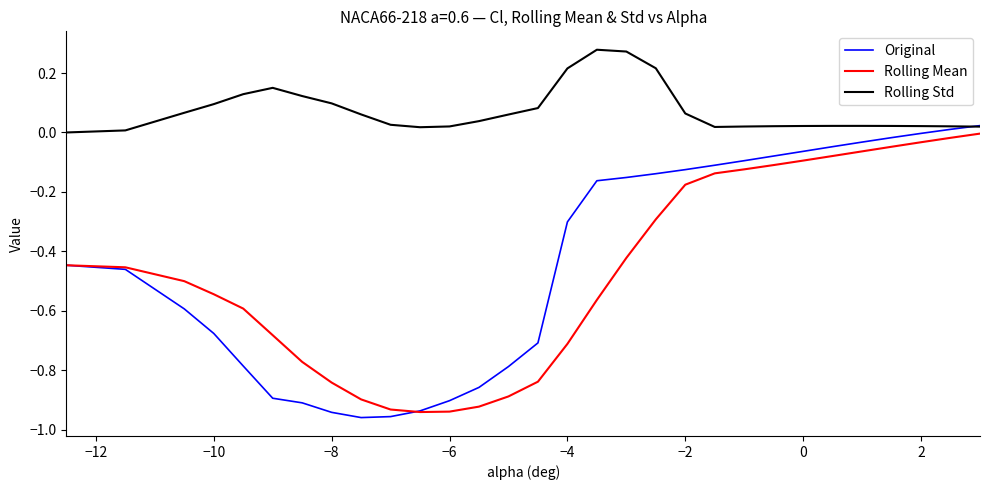

Is this an area chart (filled region under the line)?

No